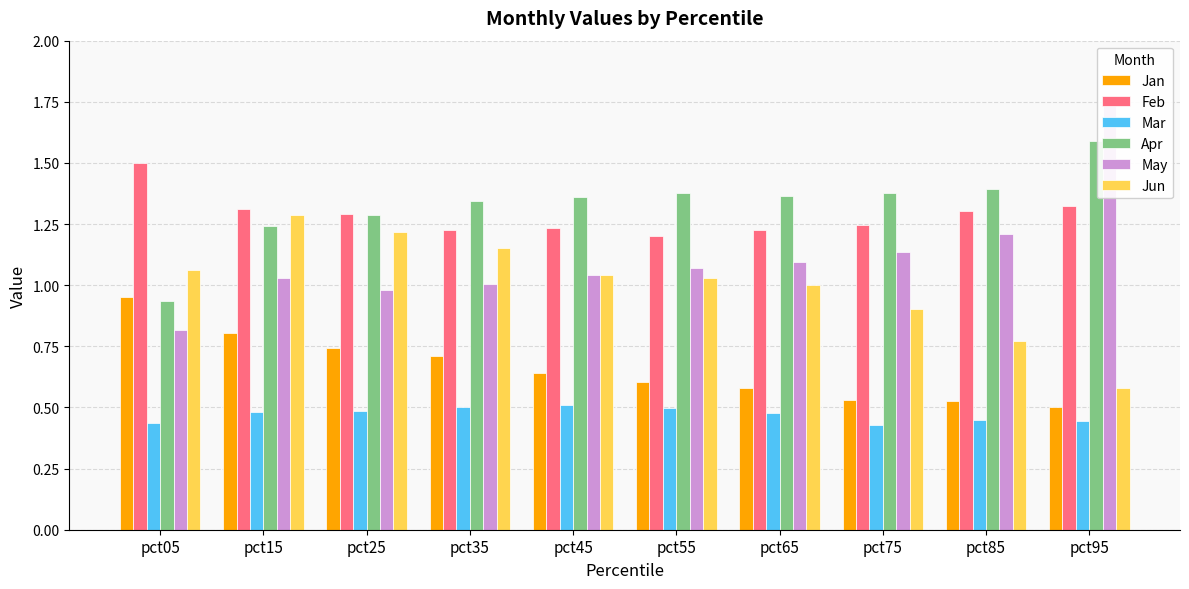

Where is May nearest to the value 1?

pct35